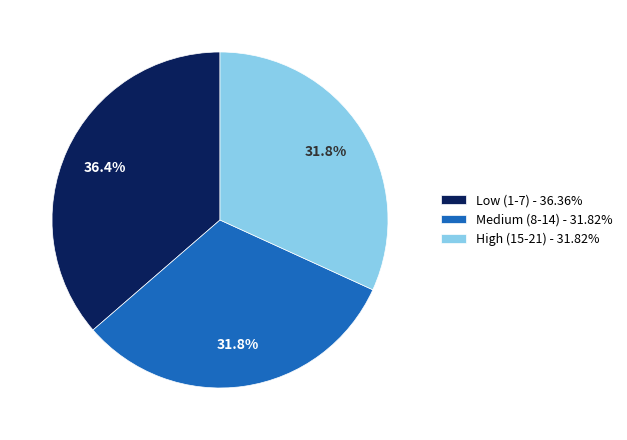

What percentage do Medium (8-14) - 31.82% and High (15-21) - 31.82% together represent?

63.6%